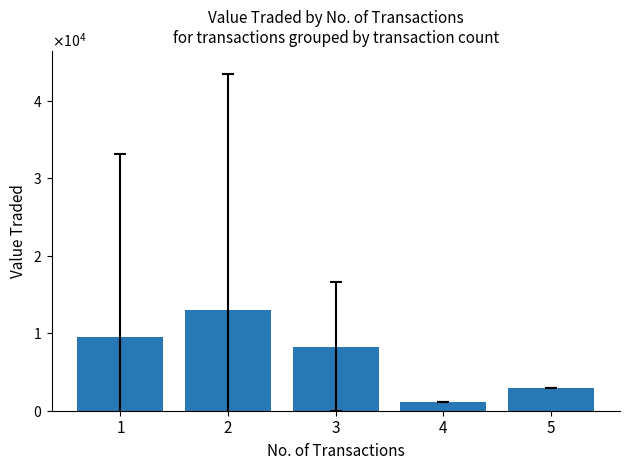

What is the sum of all values?

34792.9